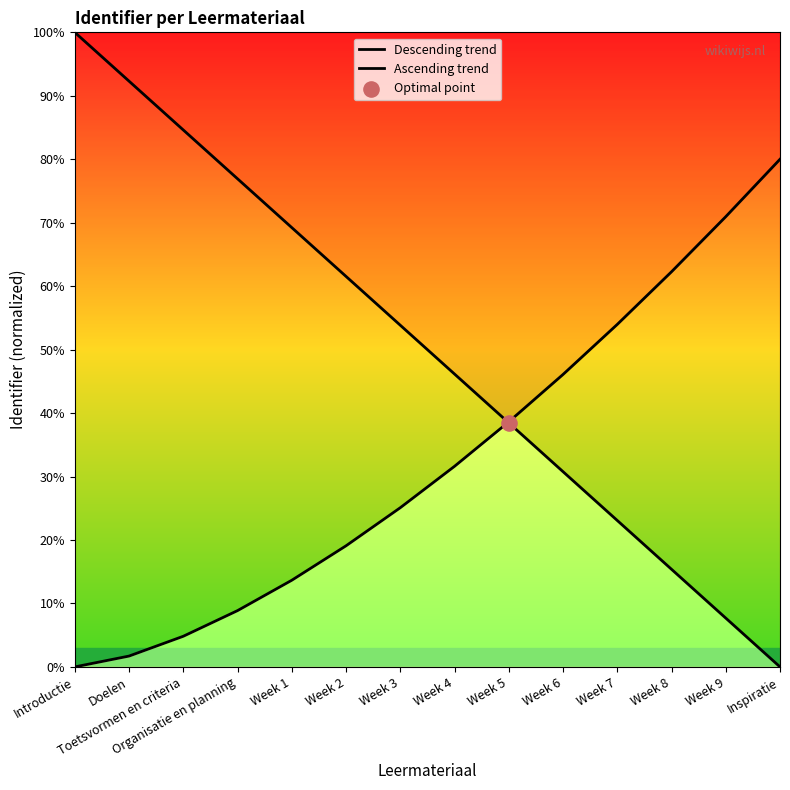

Which series reaches the maximum Y coordinate?

Descending trend